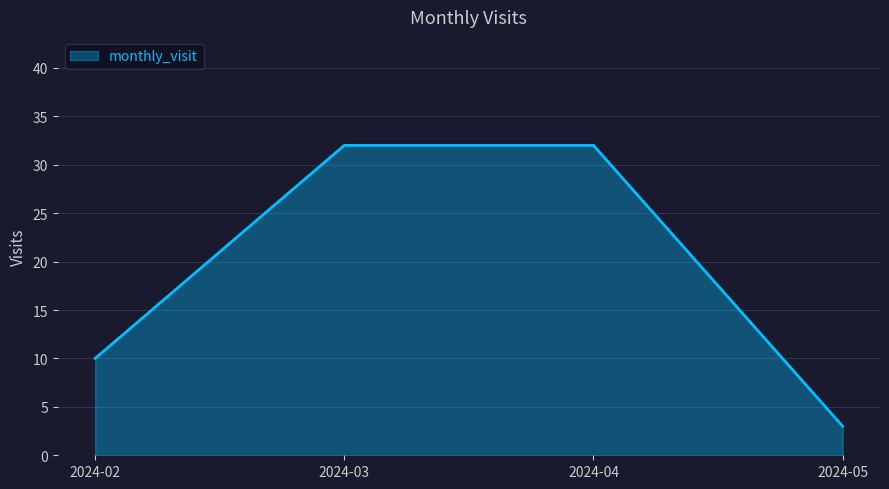

Approximately how many times larger is the value at 2024-03 compared to 2024-02?

3.2